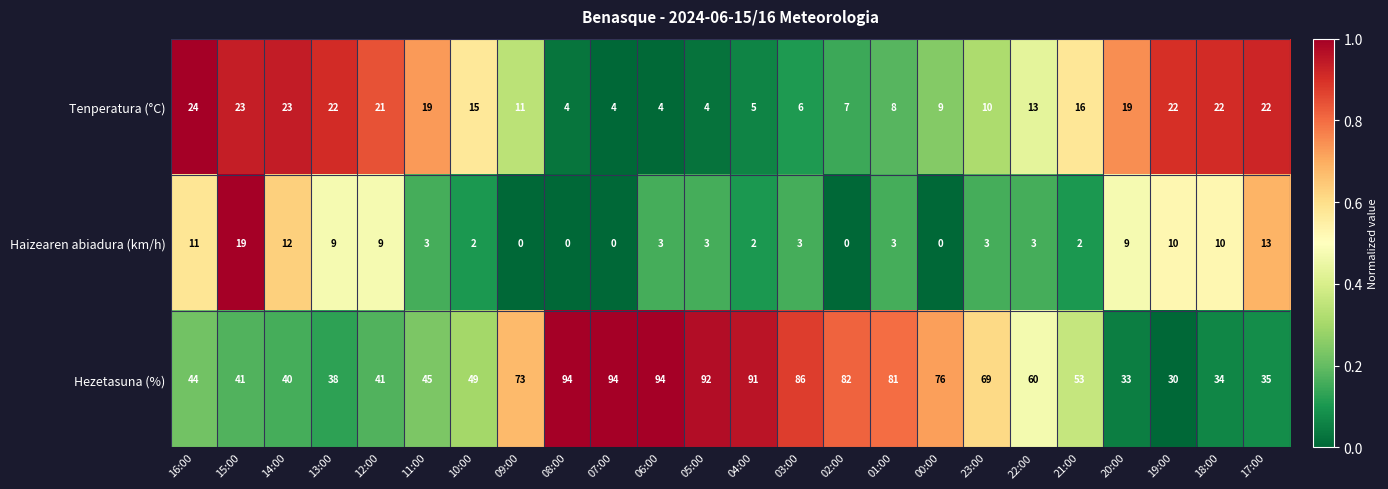

What is the sum of the Haizearen abiadura (km/h) values at 21:00 and 10:00?

4